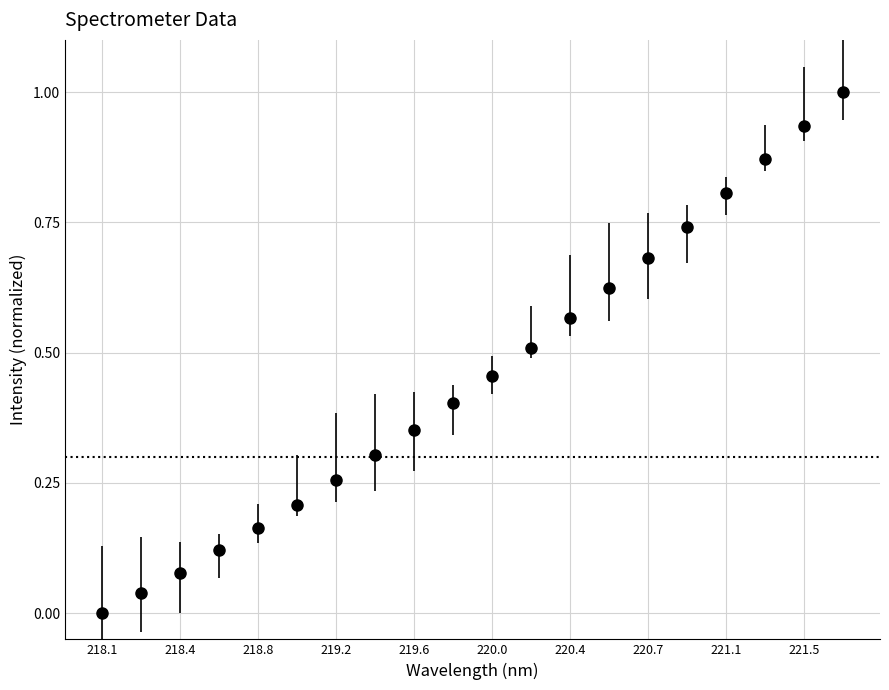

True or false: the data has more than 1 interior local peaks.

False